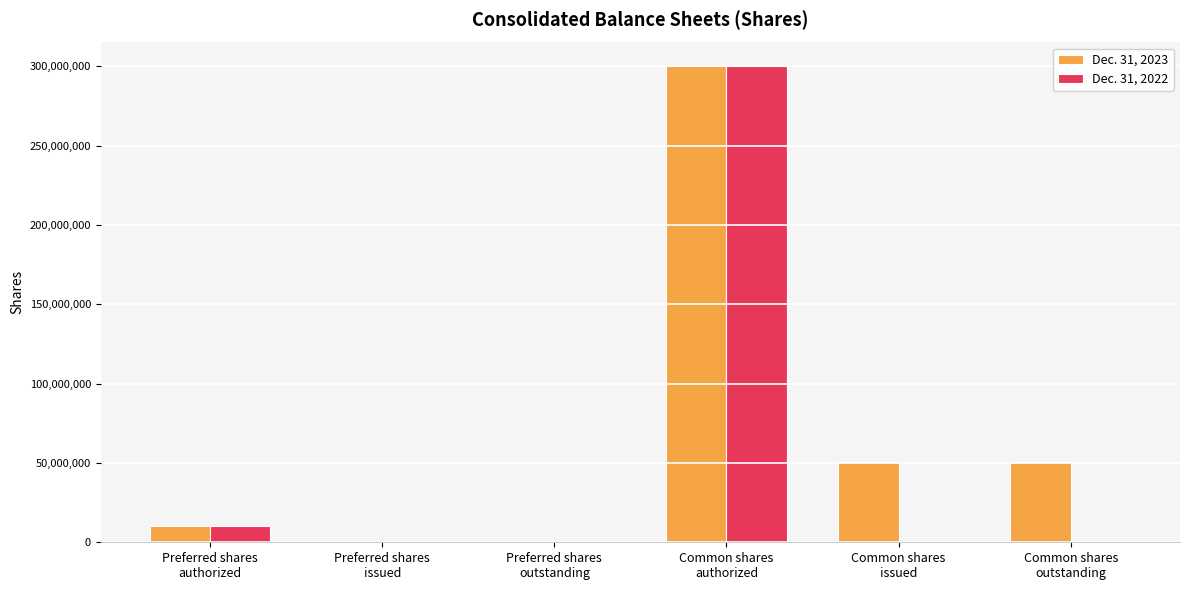

Count the number of categories in the chart.

6